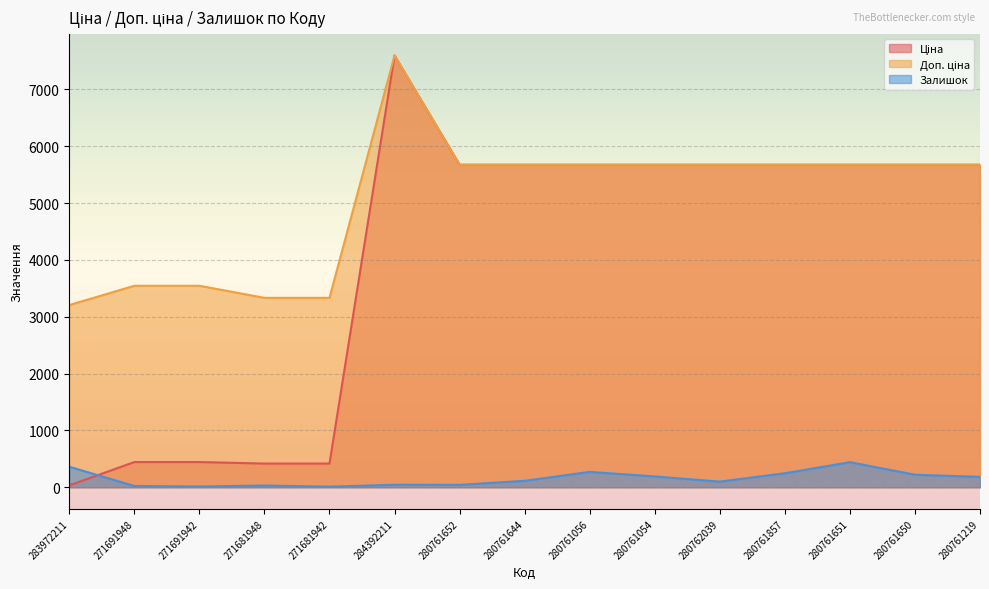

List the labels in order of Залишок value, smallest first.

271681942, 271691942, 271691948, 271681948, 280761652, 284392211, 280762039, 280761644, 280761219, 280761054, 280761650, 280761857, 280761056, 283972211, 280761651